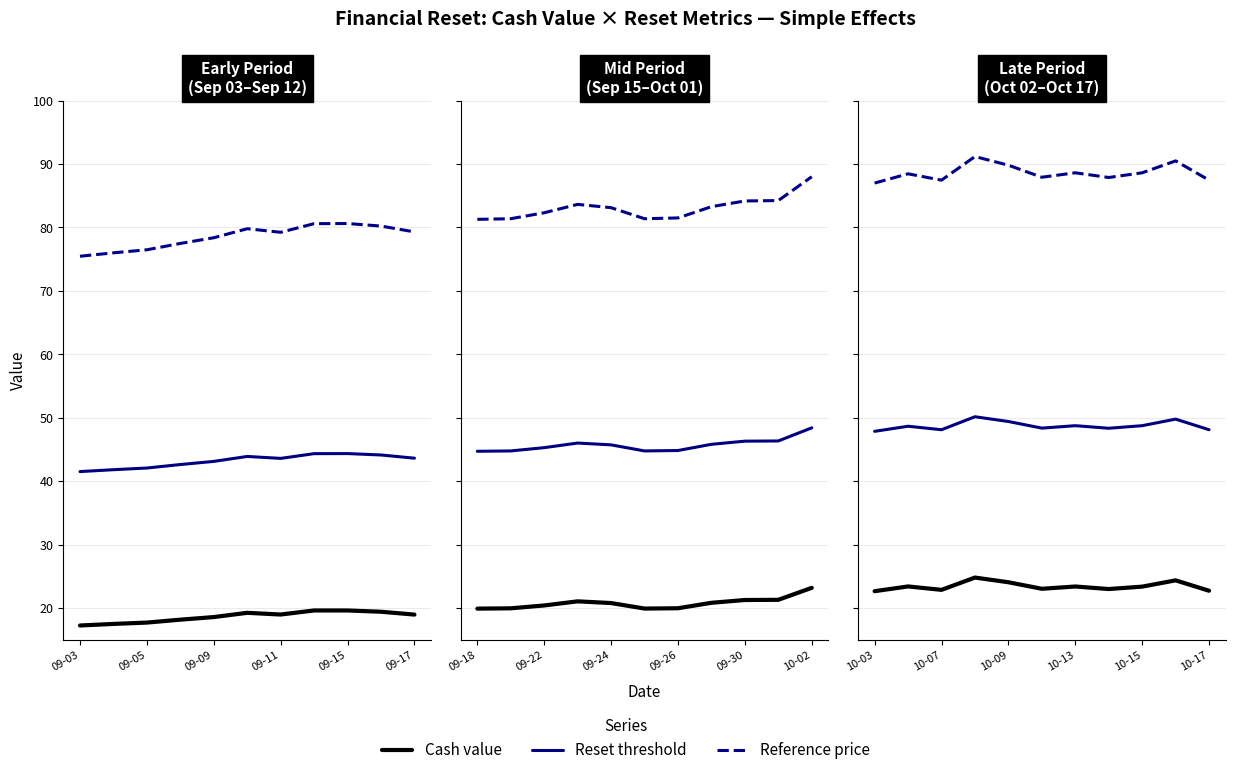

Rank the series by their average value, from lowest to highest.

Cash value, Reset threshold, Reference price